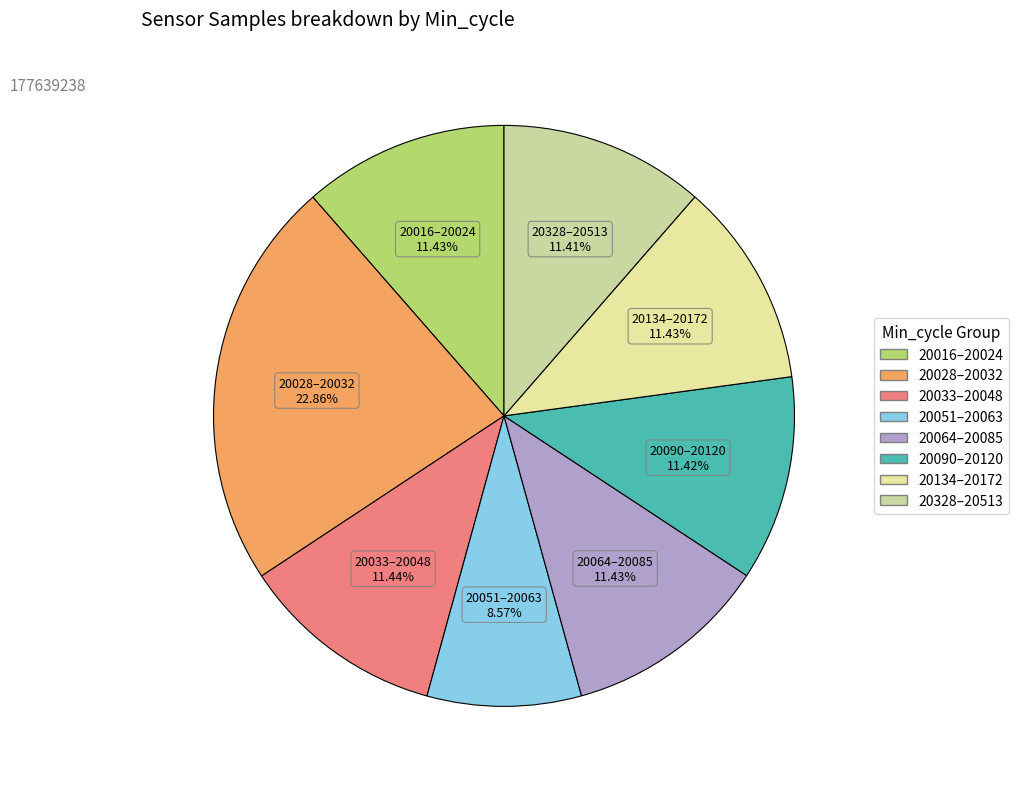

How many slices are in this pie chart?

8